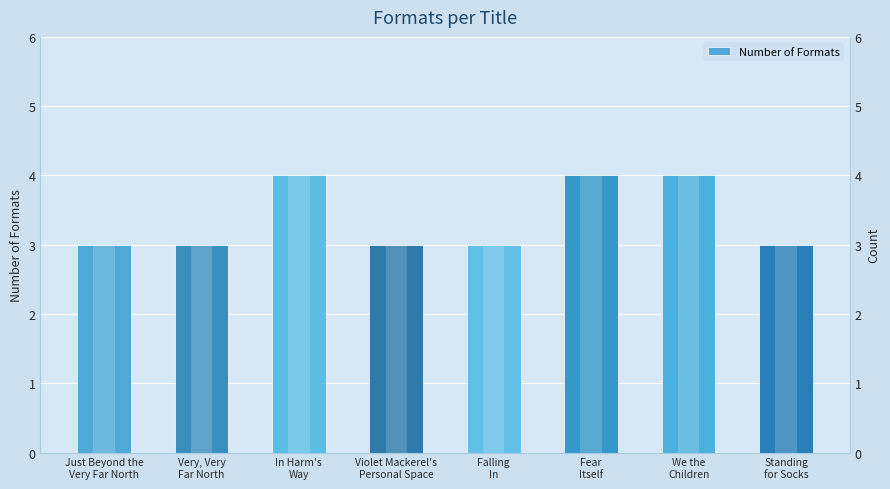

How many distinct data groups are displayed?

1